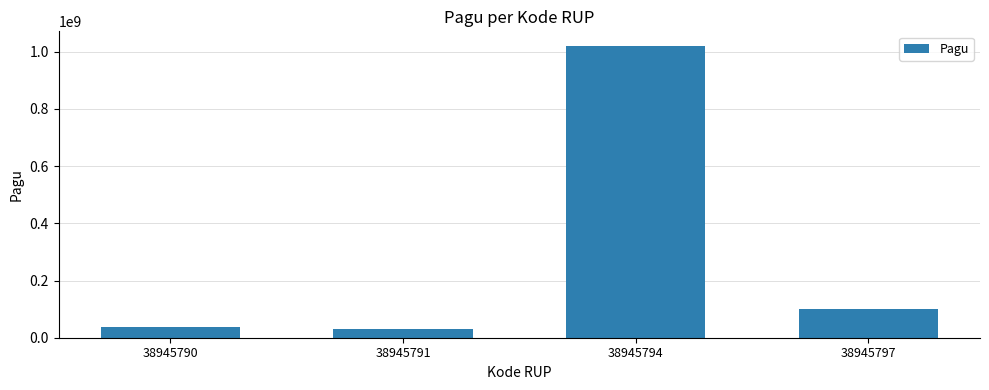

Reading left to right, extract all data points from this chart.

38945790=36000000	38945791=30000000	38945794=1020000000	38945797=100000000